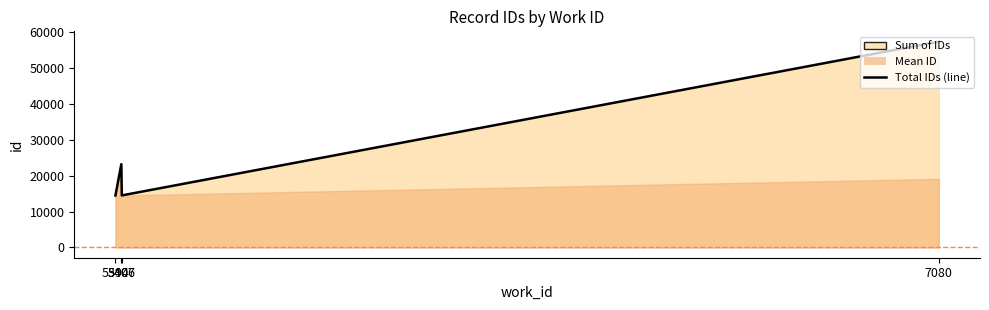

How many points are higher than both their immediate neighbors (excluding endpoints)?

1